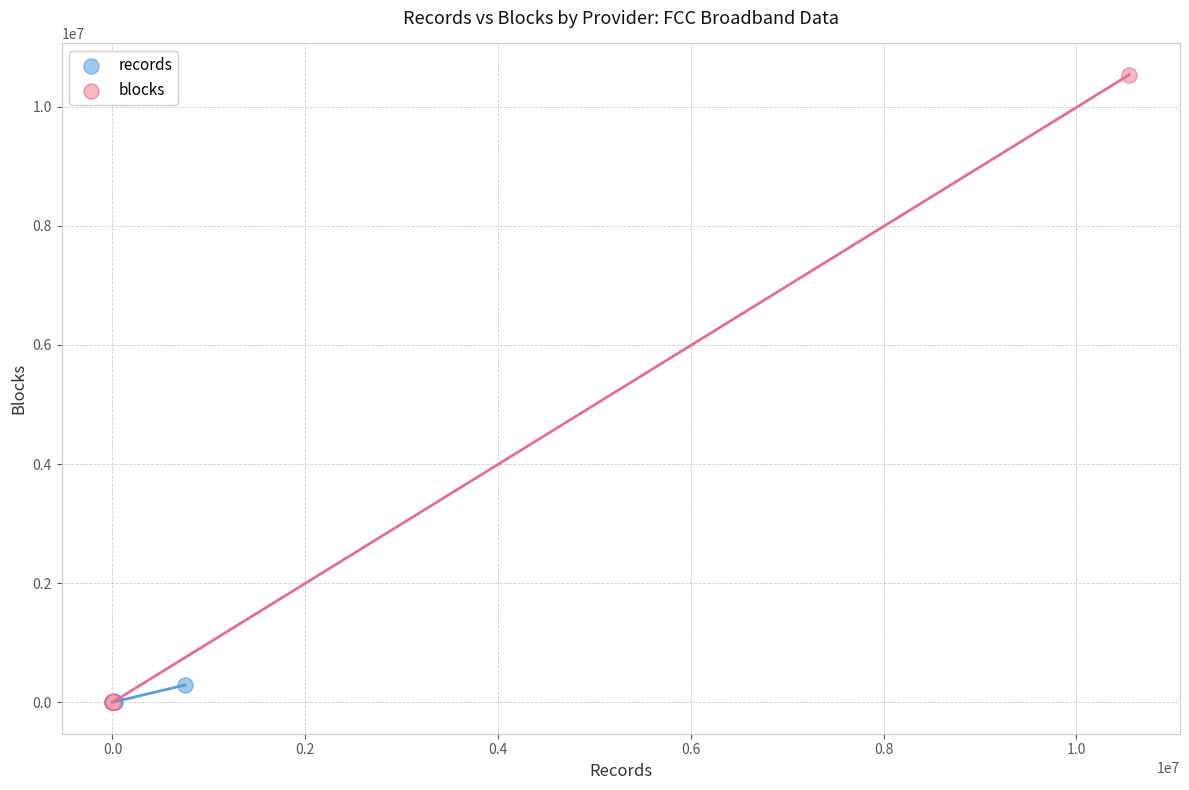

Which series has the largest Y range (max minus min)?

blocks